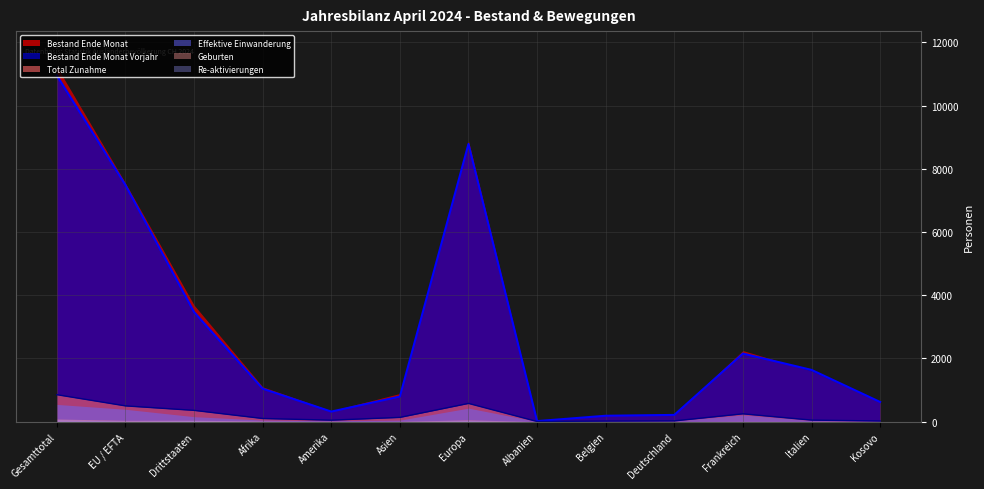

How many interior local peaks does the Effektive Einwanderung series have?

2